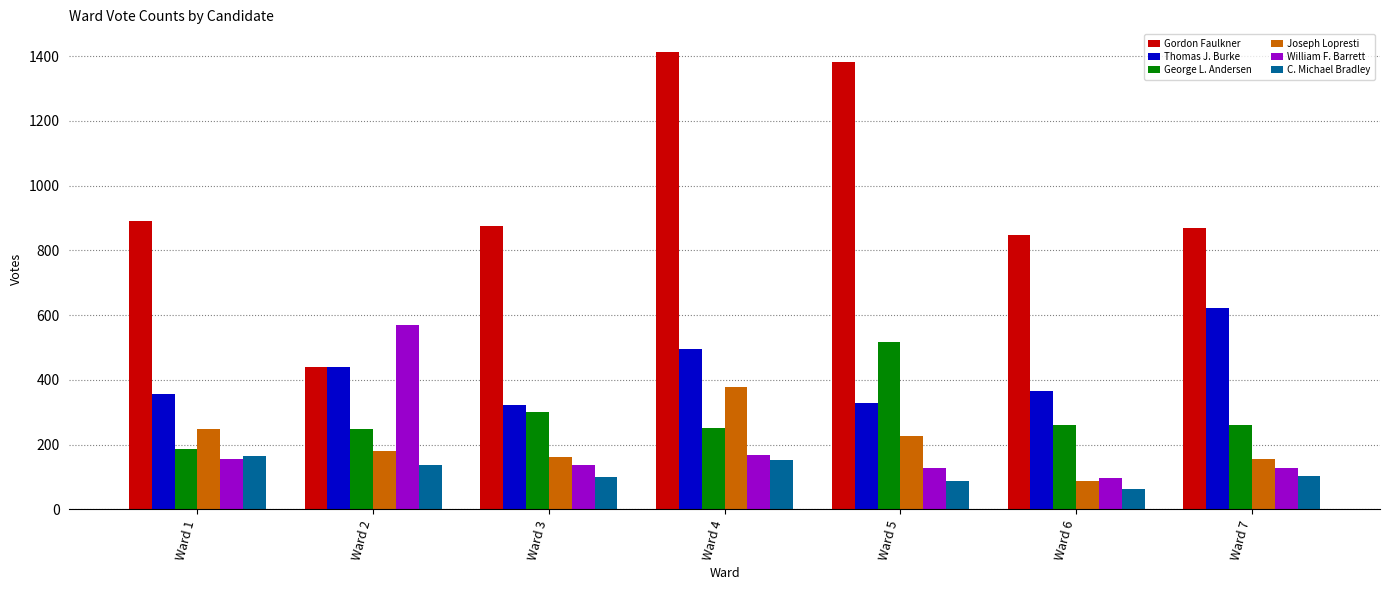

What is the value of the C. Michael Bradley bar at the 2nd from the left?

137